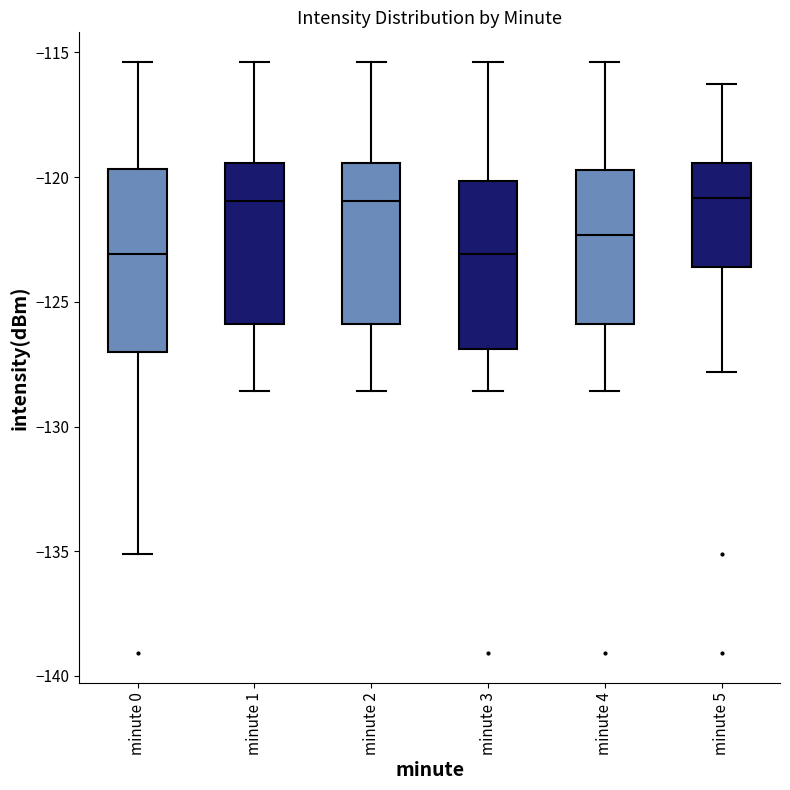

Where is the upper edge of the box for minute 4 on the y-axis? The values are not printed on the chart, so give them approximately, as read against the axis.

-119.5